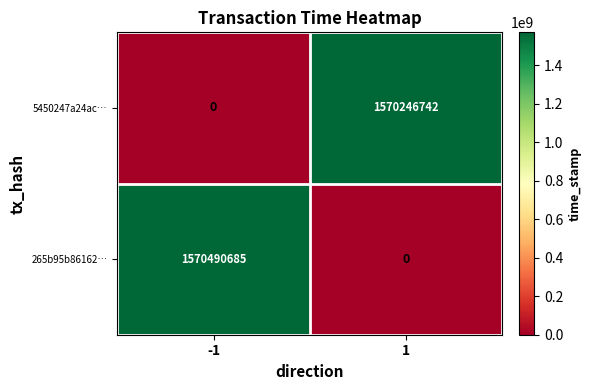

Which series has the largest total across all categories?

265b95b86162…